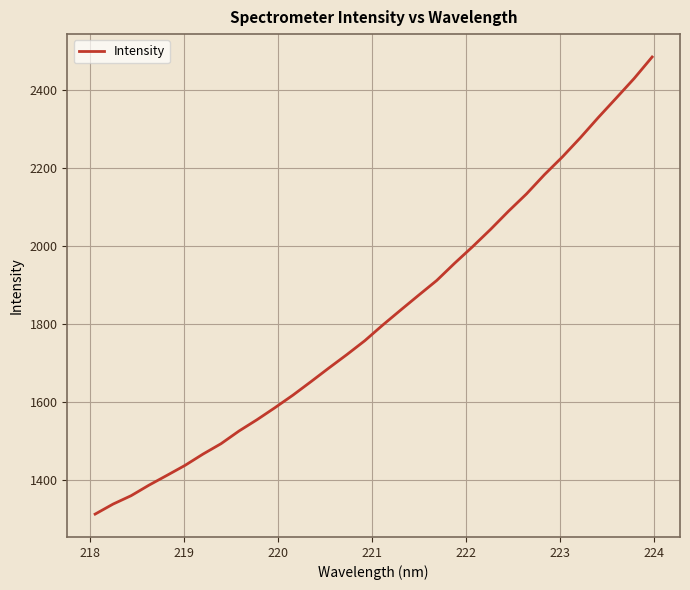

What is the maximum value shown in the chart?

2485.1